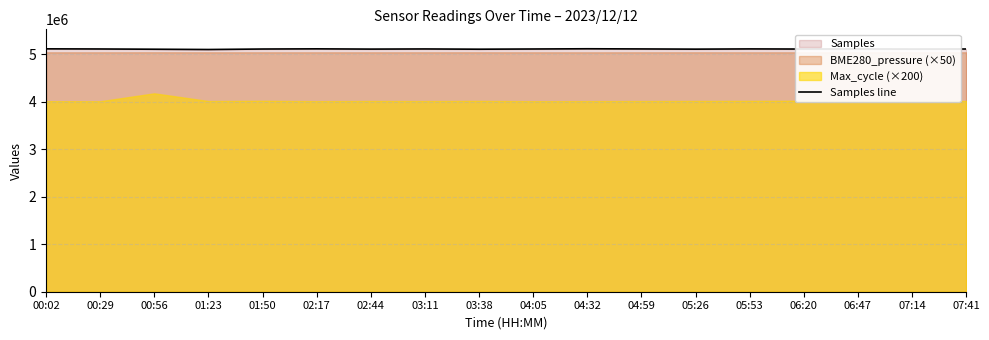

At which category does the chart reach its minimum across all series?

01:23